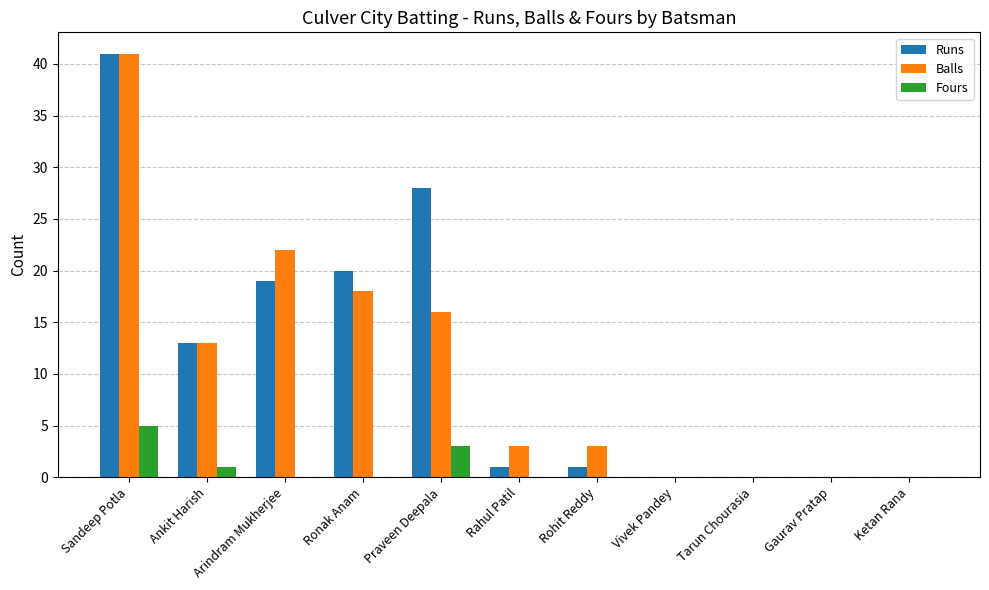

Are the bars grouped side by side (vs. stacked)?

Yes